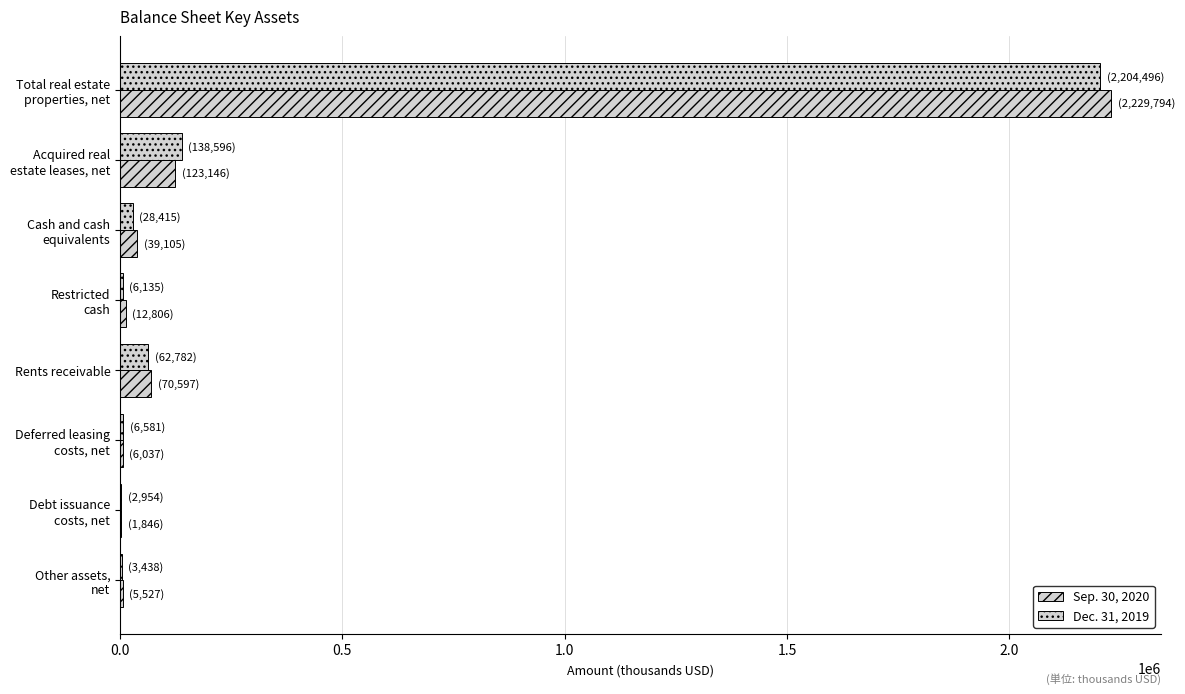

Count the number of categories in the chart.

8